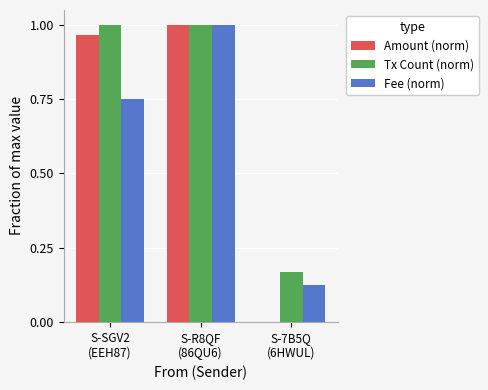

Which series has the largest total across all categories?

Tx Count (norm)